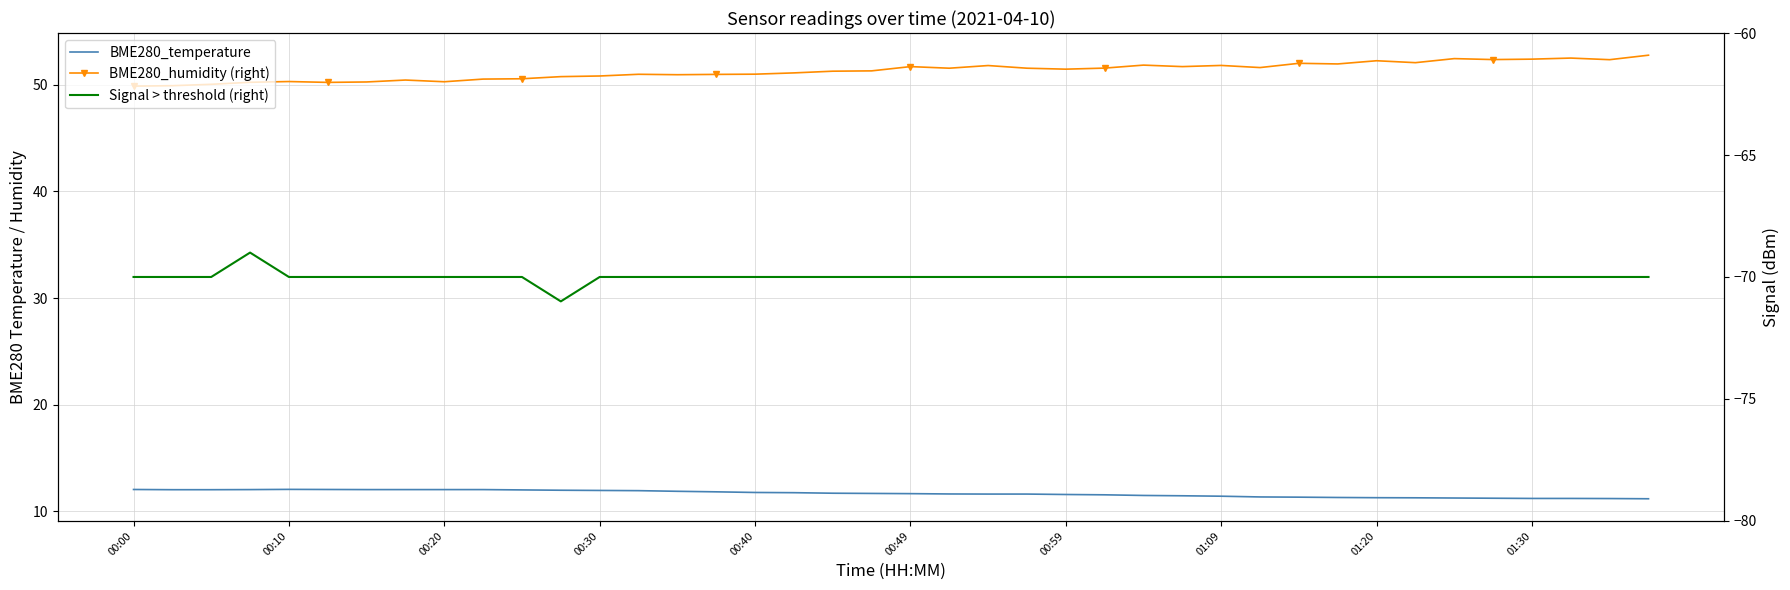

True or false: BME280_humidity (right) and BME280_temperature intersect in this chart.

False